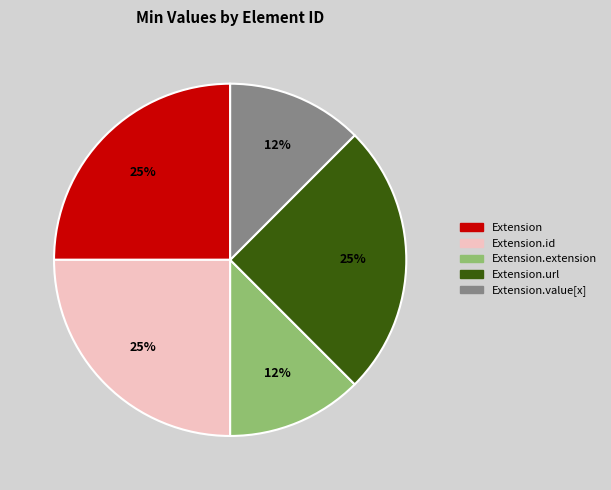

Is there any slice that represents more than half of the pie?

No